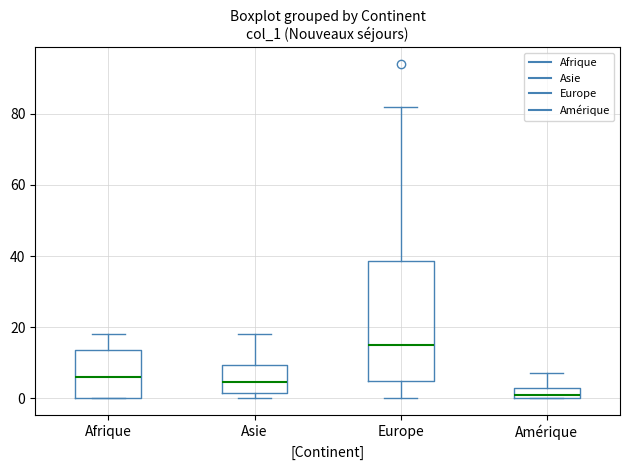

Which box has the lowest median line?

Amérique